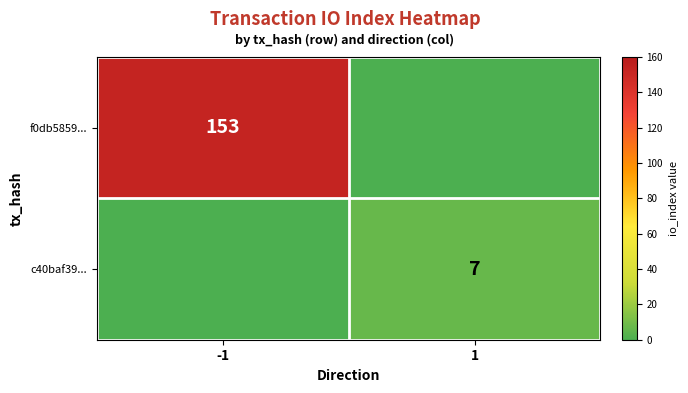

Is the value of c40baf39... at 1 greater than the value of f0db5859... at -1?

No